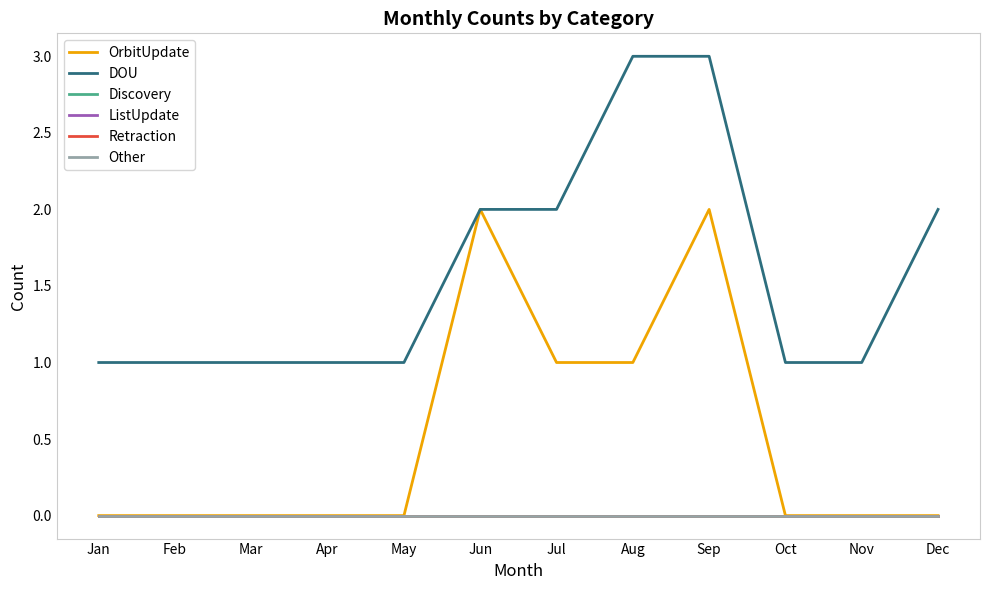

Is this an area chart (filled region under the line)?

No